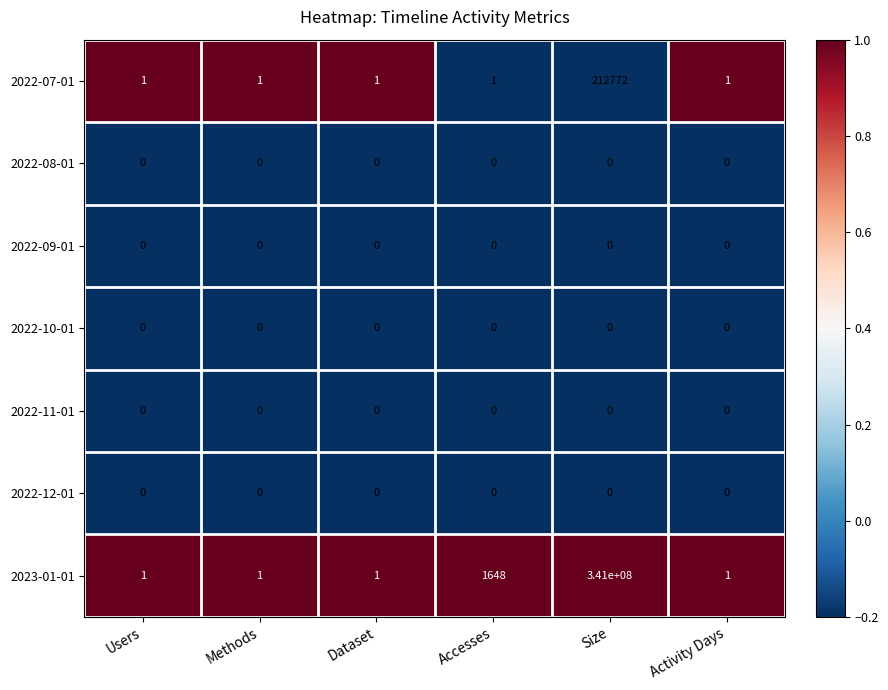

Which series changed the most between Methods and Accesses?

2023-01-01